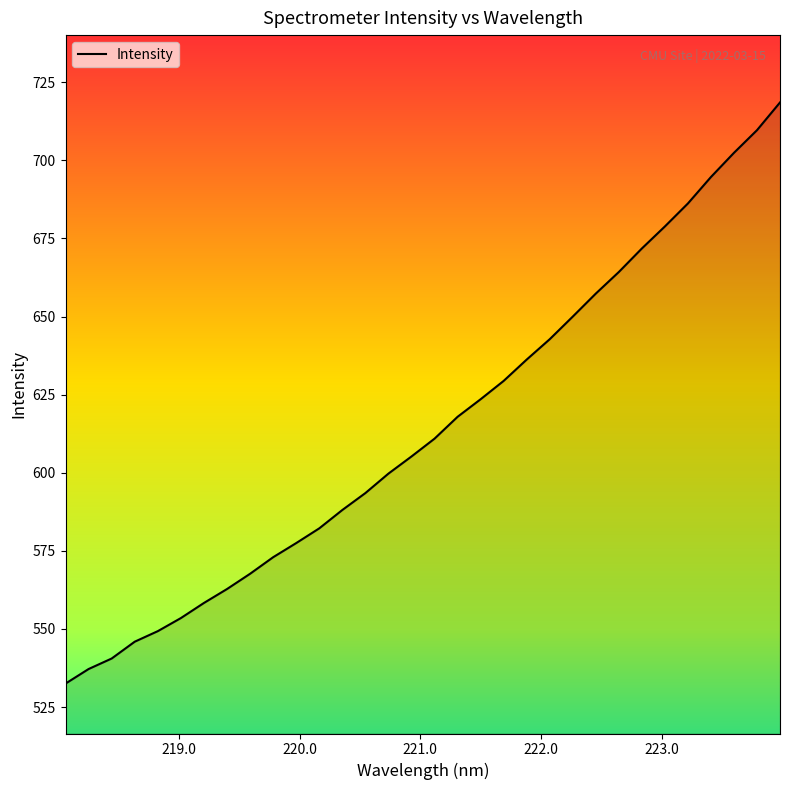

What is the maximum value shown in the chart?

718.5